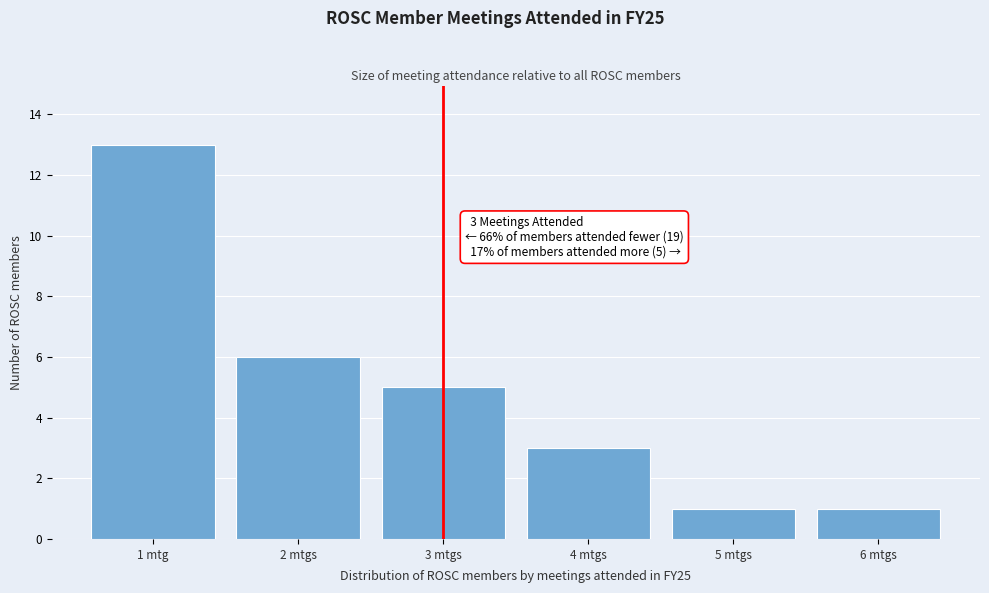

Reading left to right, list all the values displayed in this chart.

1 mtg=13	2 mtgs=6	3 mtgs=5	4 mtgs=3	5 mtgs=1	6 mtgs=1